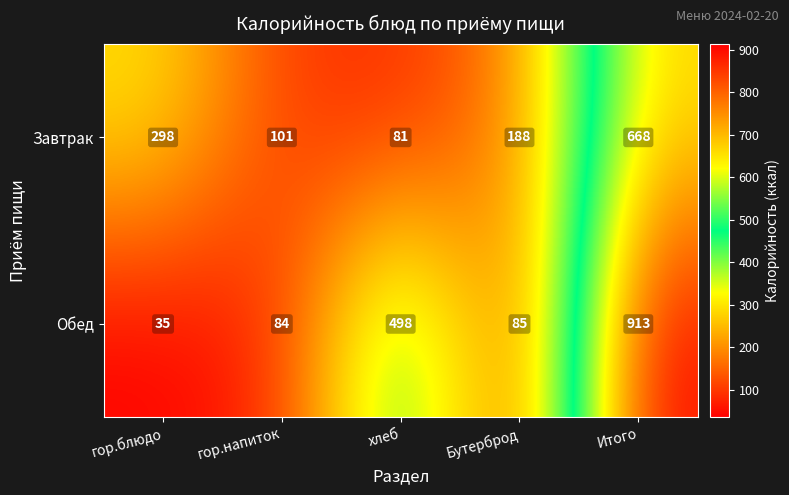

What is the greatest value displayed?

913